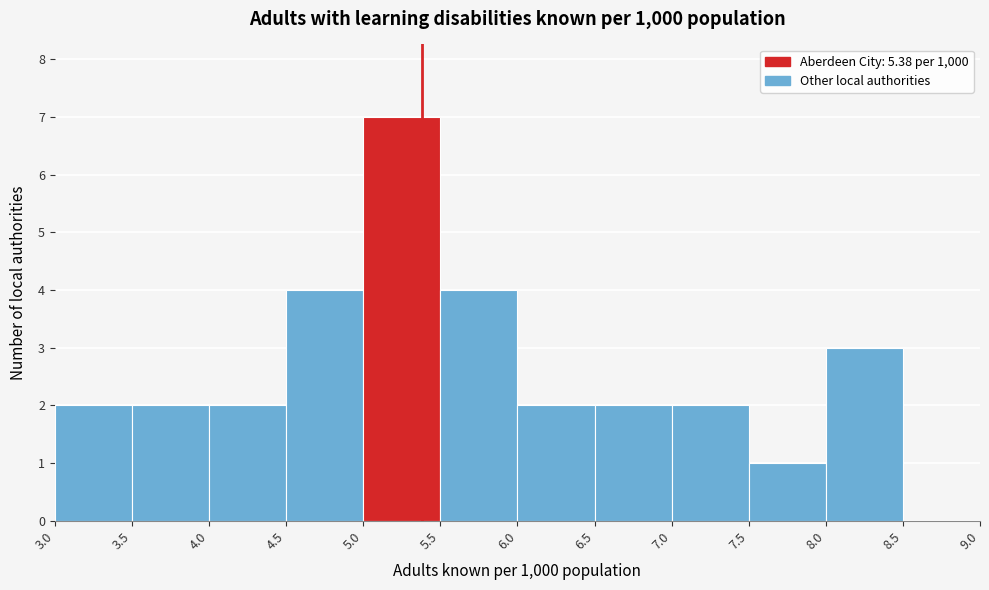

How tall is the bar that spans 7.5 to 8.0 on the x-axis? The values are not printed on the chart, so give them approximately, as read against the axis.

1